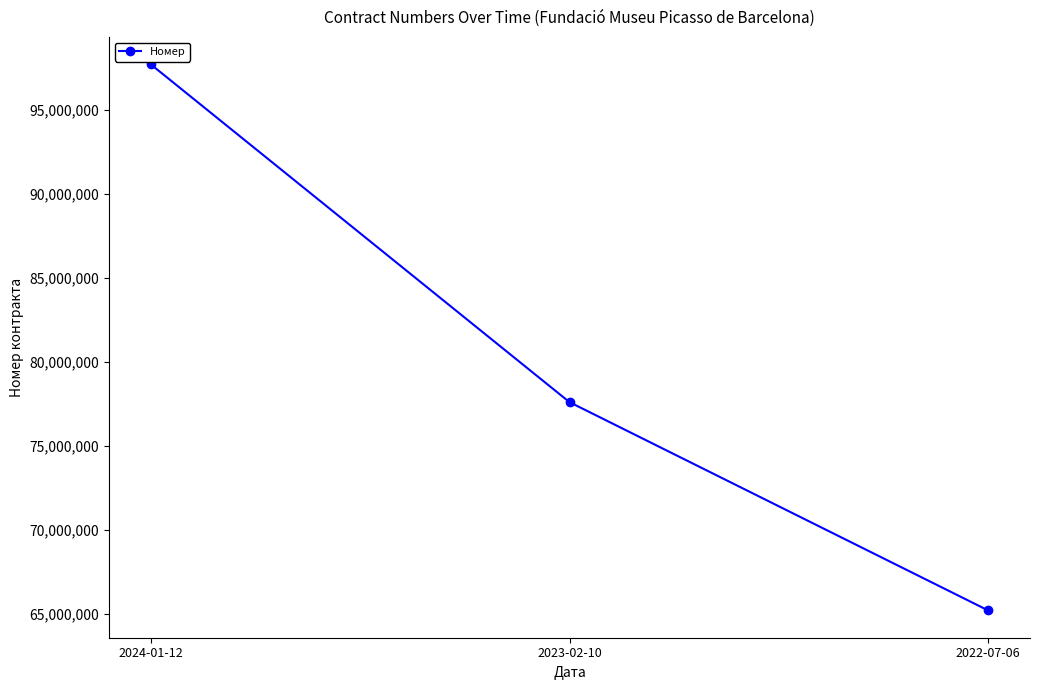

Reading right to left, what are all the values shown in this chart?

65200931	77598066	97701285